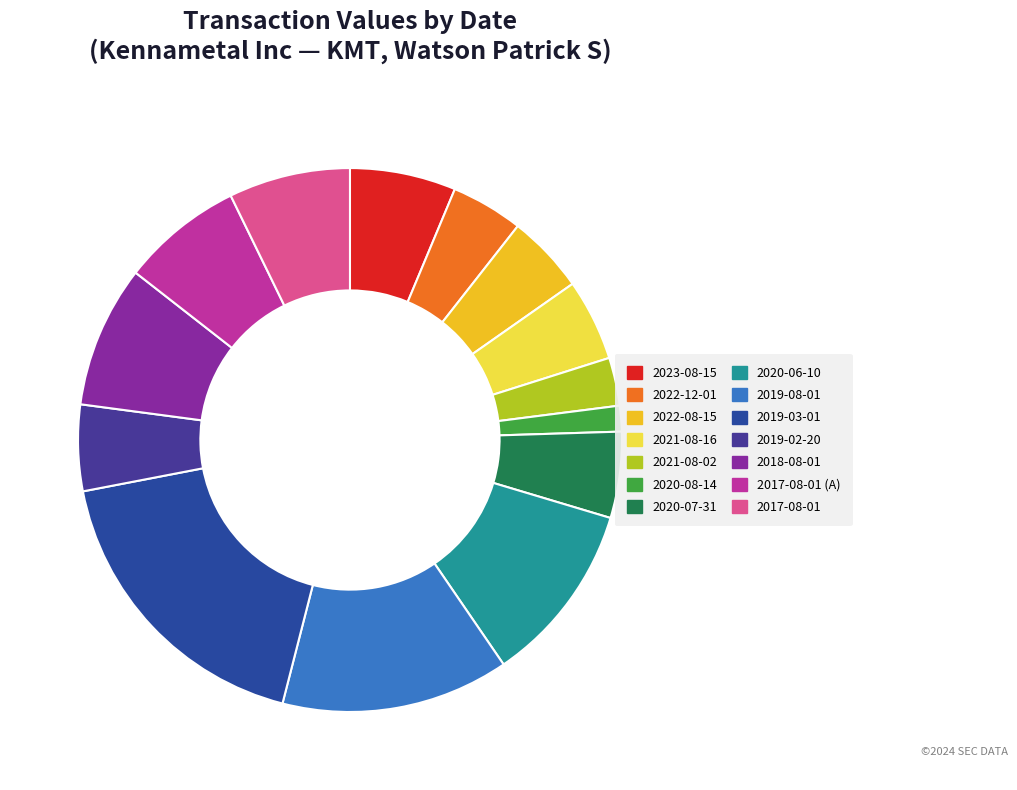

Does 2020-08-14 account for over 50% of the chart?

No